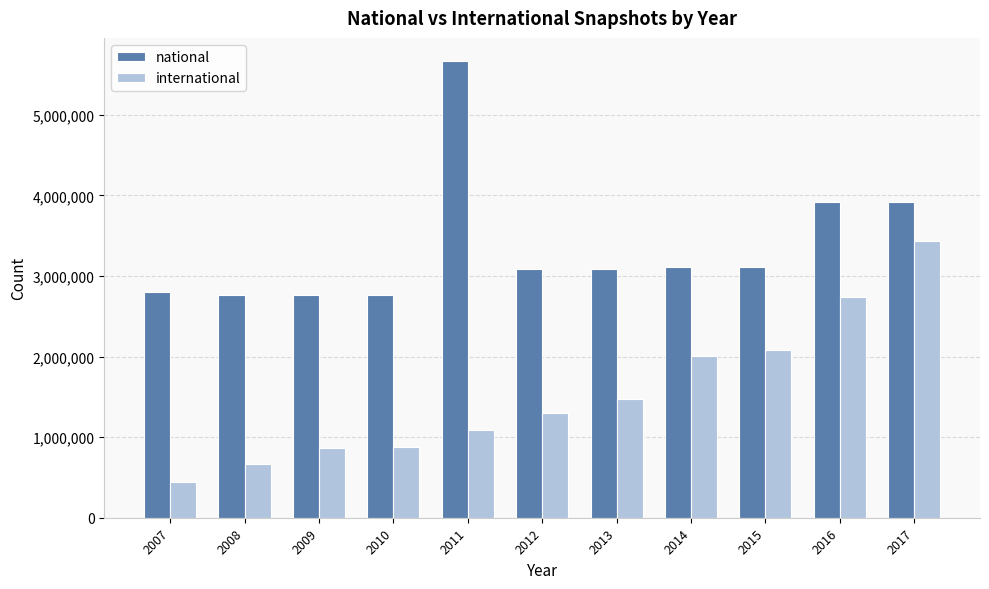

Is it true that national equals 5671866 at 2011?

True